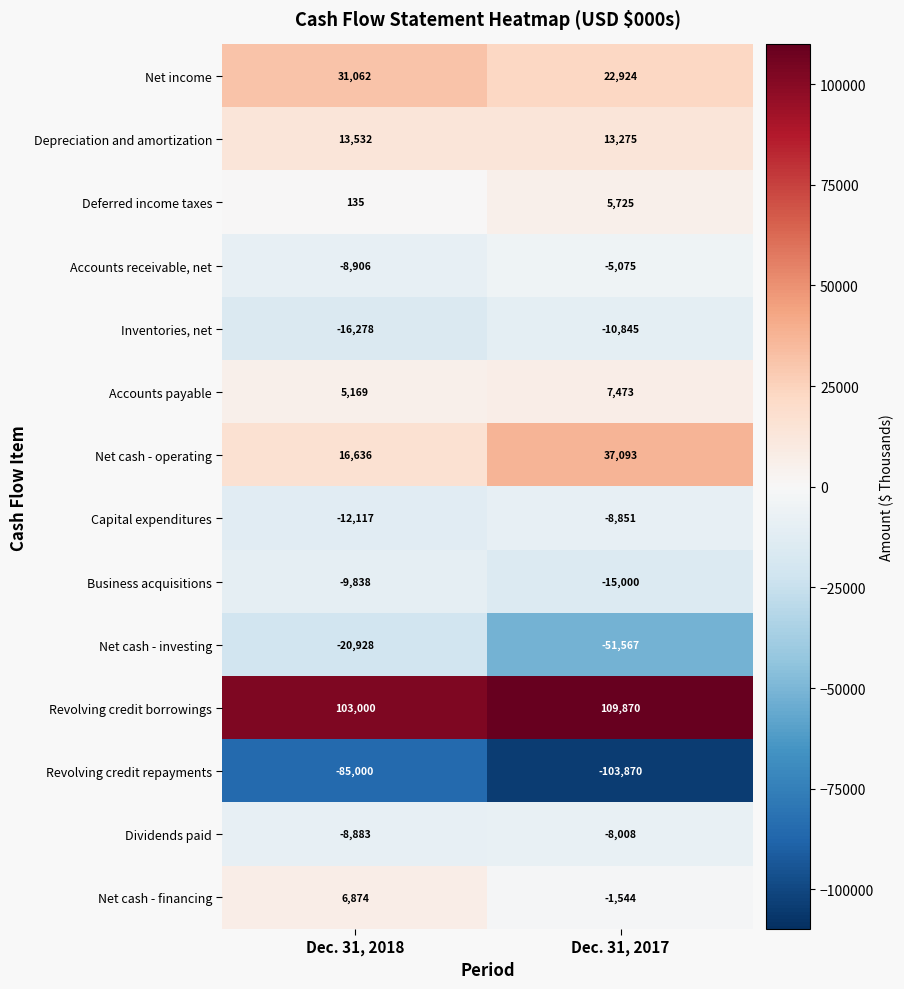

True or false: Capital expenditures has a value of -17569 at Dec. 31, 2018.

False